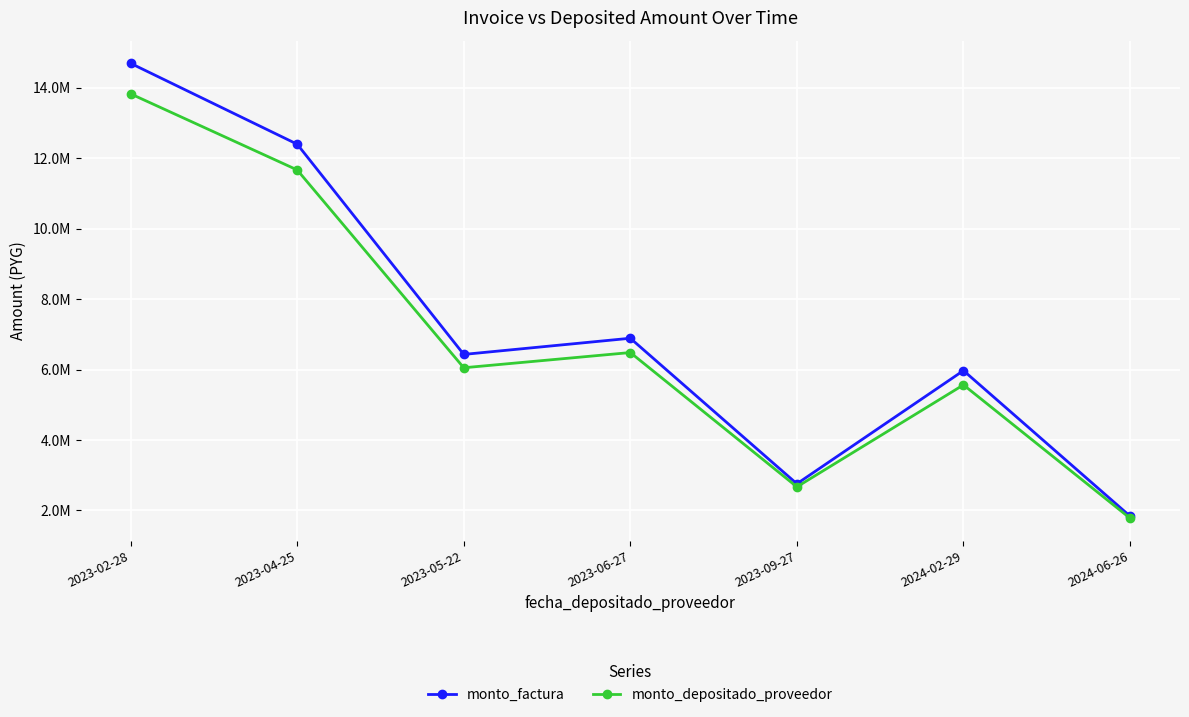

What are all the series names shown in the legend?

monto_factura, monto_depositado_proveedor